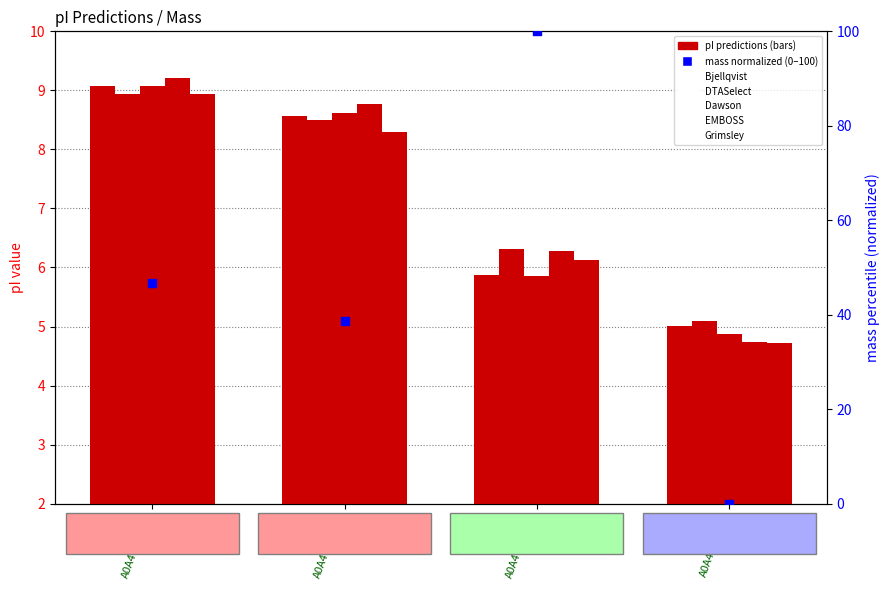

What are all the series names shown in the legend?

Bjellqvist, DTASelect, Dawson, EMBOSS, Grimsley, mass (normalized)